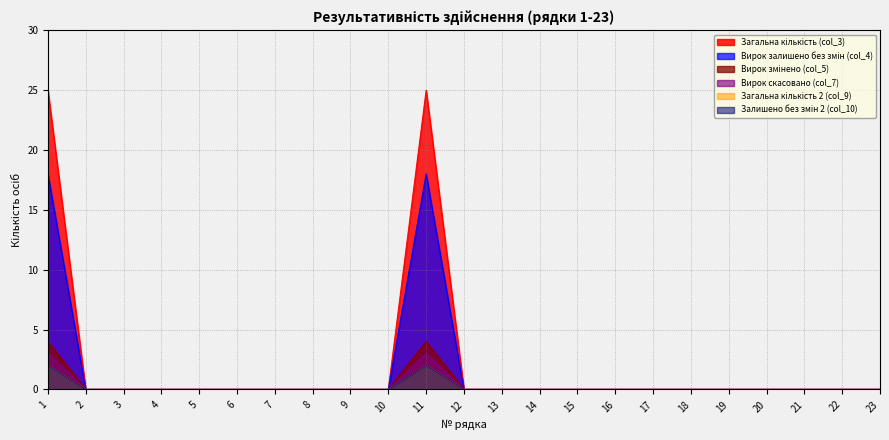

True or false: Загальна кількість (col_3) and Загальна кількість 2 (col_9) cross at least once.

False